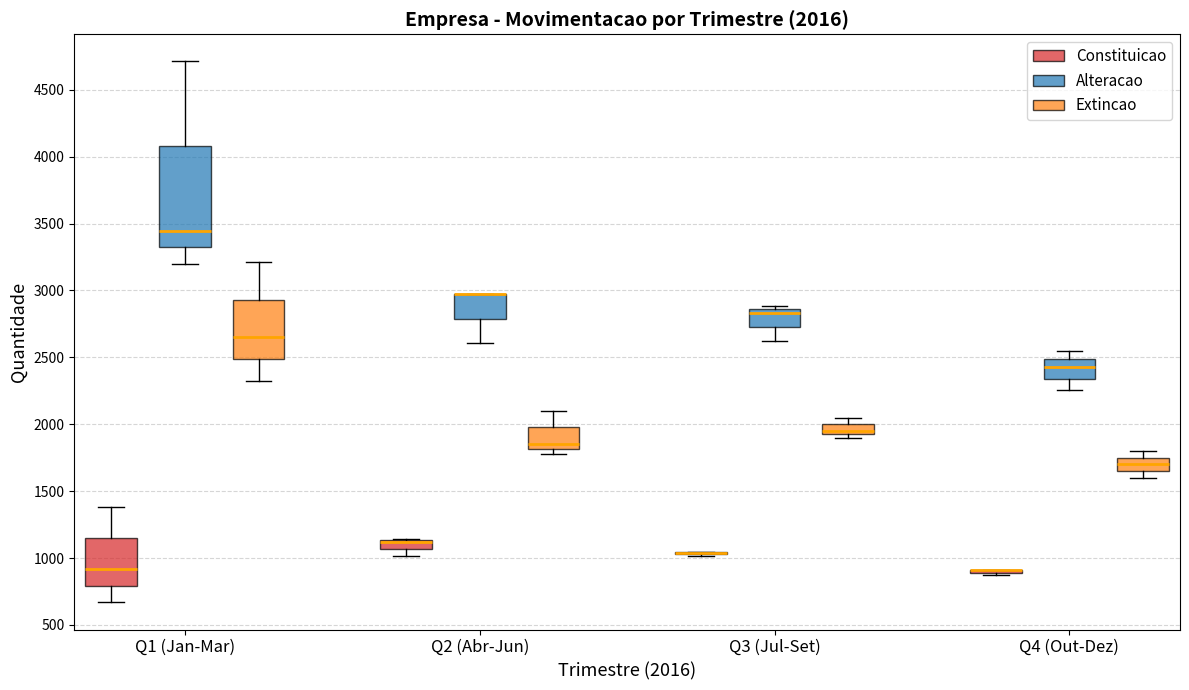

Comparing the boxes themselves (not the whiskers), which one is the tallest?

Q1 (Jan-Mar) (Alteracao)